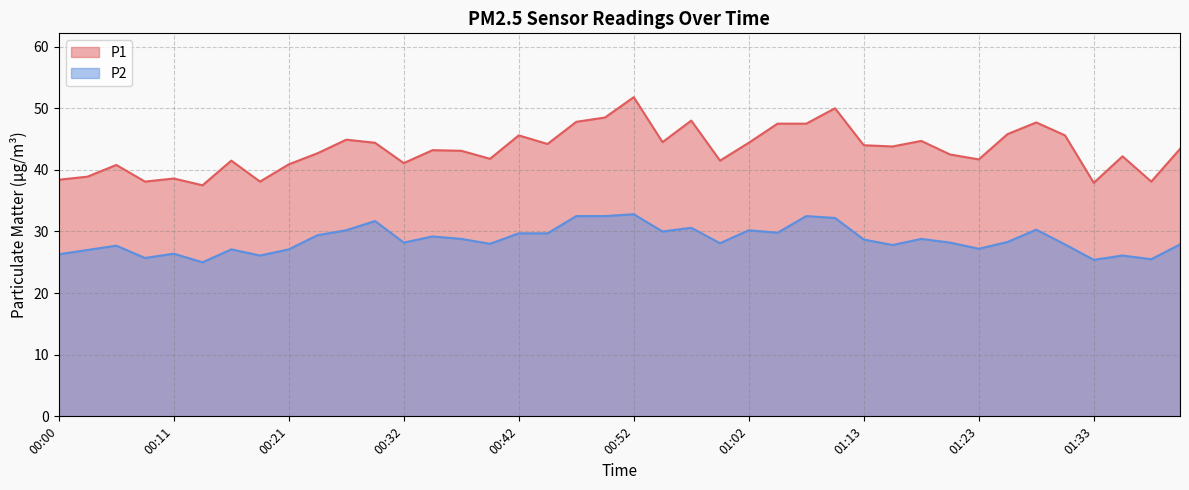

True or false: P1 and P2 cross at least once.

False